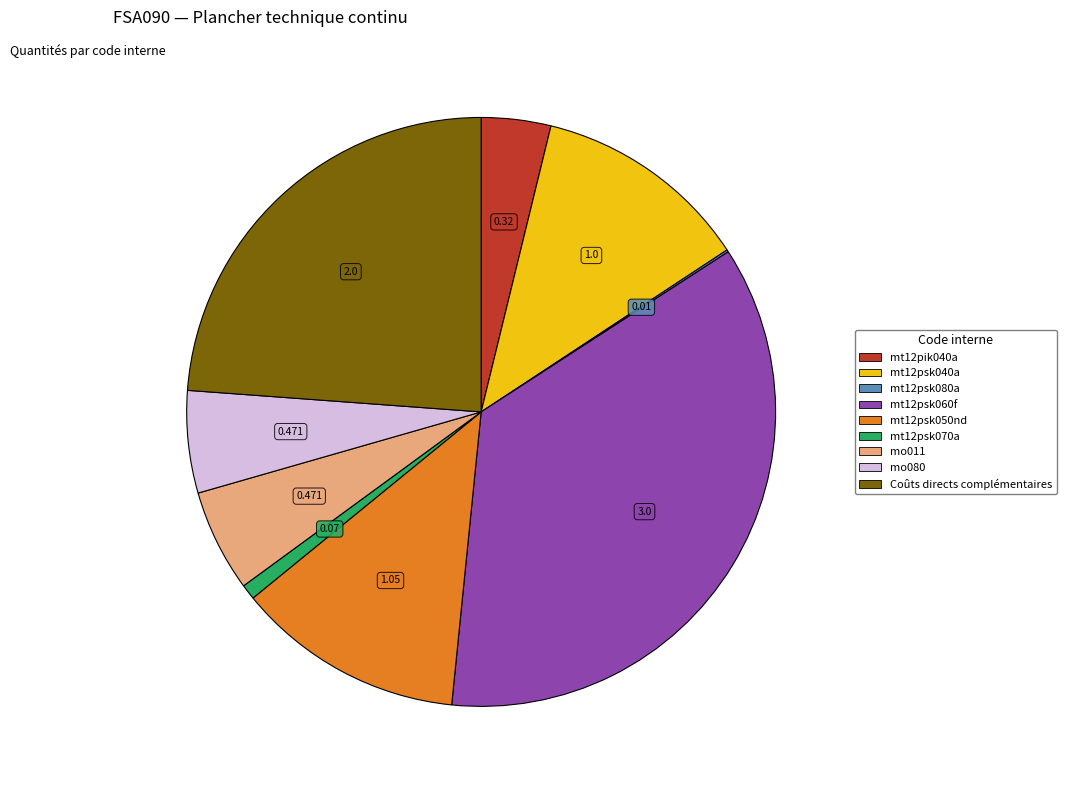

Does mt12psk060f represent more than half of the total?

No